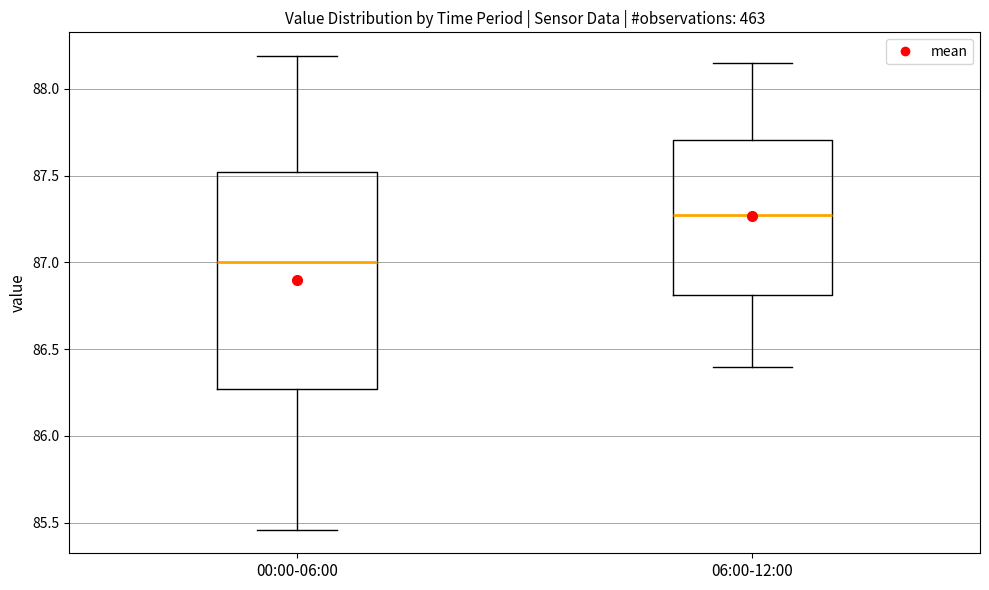

Reading left to right, transcribe this box plot: for each box, give where its median line is, the range the box spans, and where its two whiskers end, as read against the y-axis. The values are not printed on the chart, so give them approximately, as read against the axis.

00:00-06:00: median 87.00, box 86.25 to 87.50, whiskers 85.45 to 88.20
06:00-12:00: median 87.30, box 86.80 to 87.70, whiskers 86.40 to 88.15